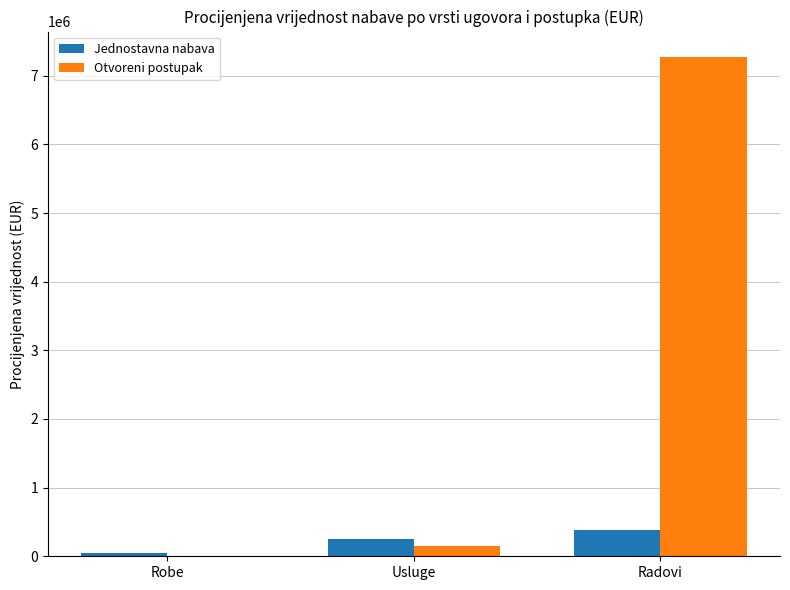

How many groups of bars are there?

3